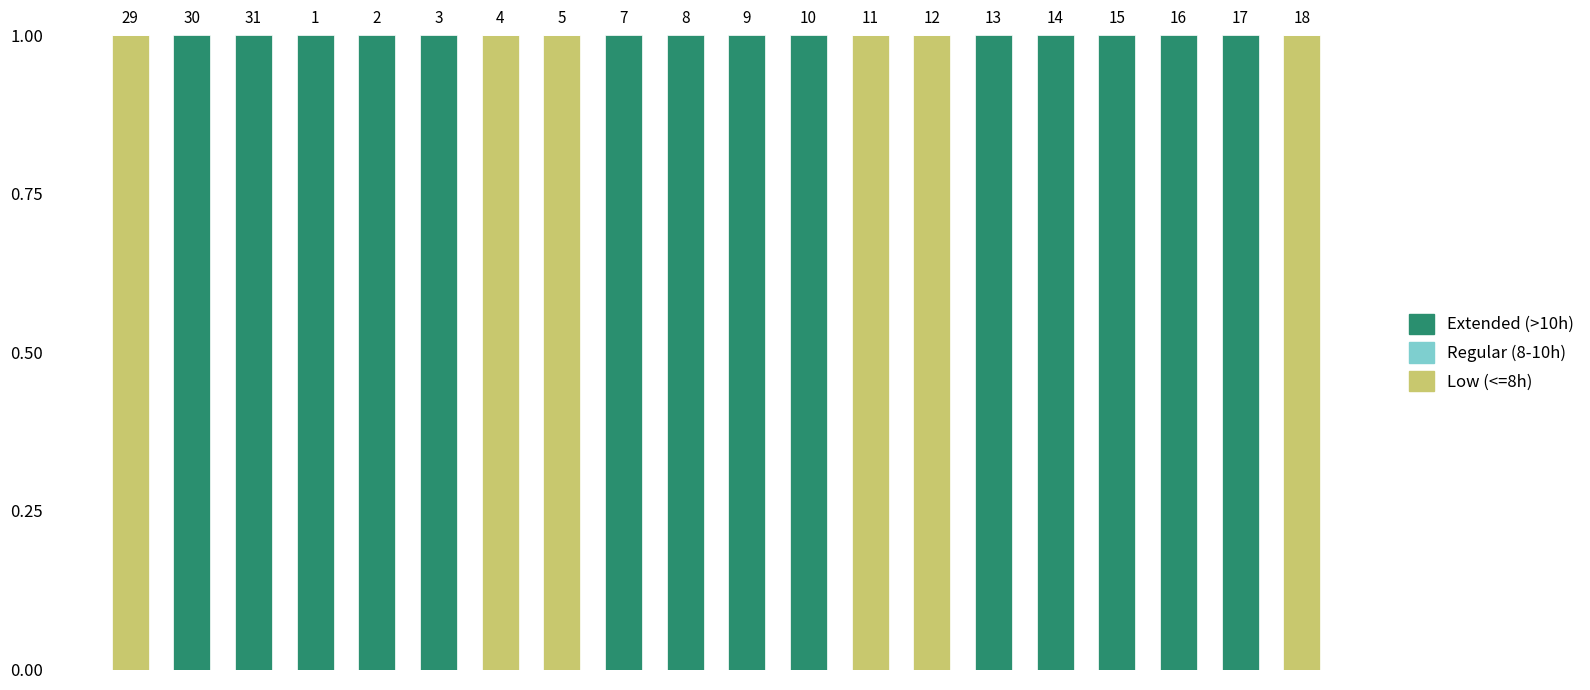

Is it true that Low (<=8h) equals 1 at 11?

True